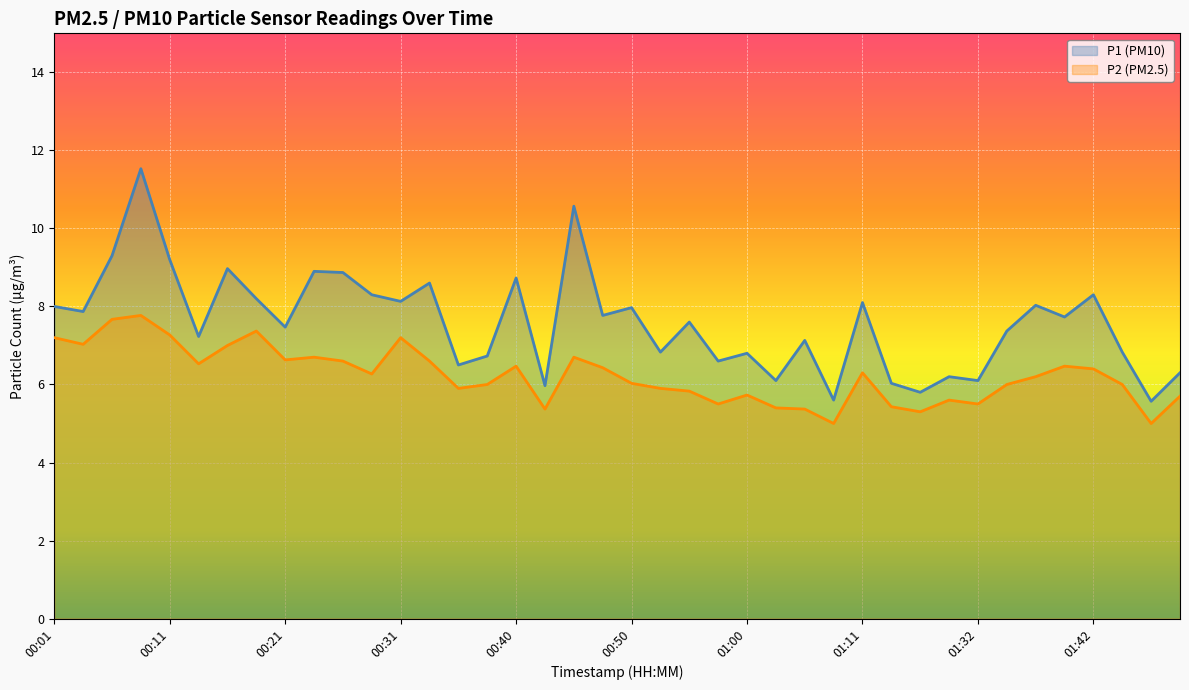

What is the value of the P2 point at the 31st from the left?

5.3